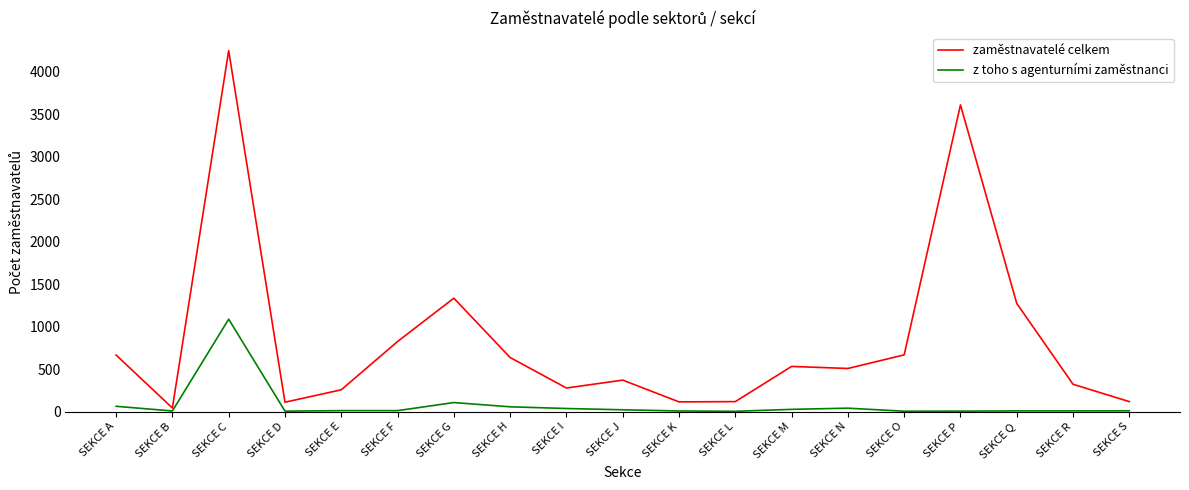

What is the highest value of the zaměstnavatelé celkem series?

4246